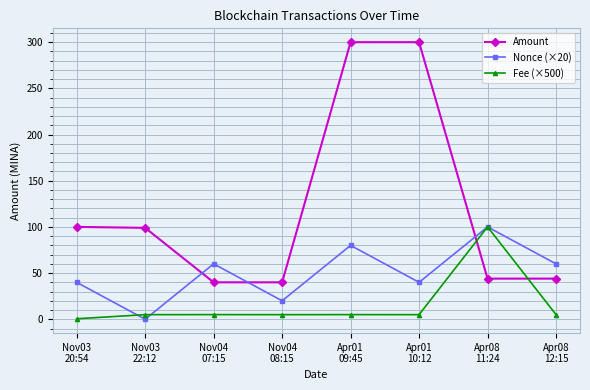

True or false: Nonce (×20) and Fee (×500) cross at least once.

True